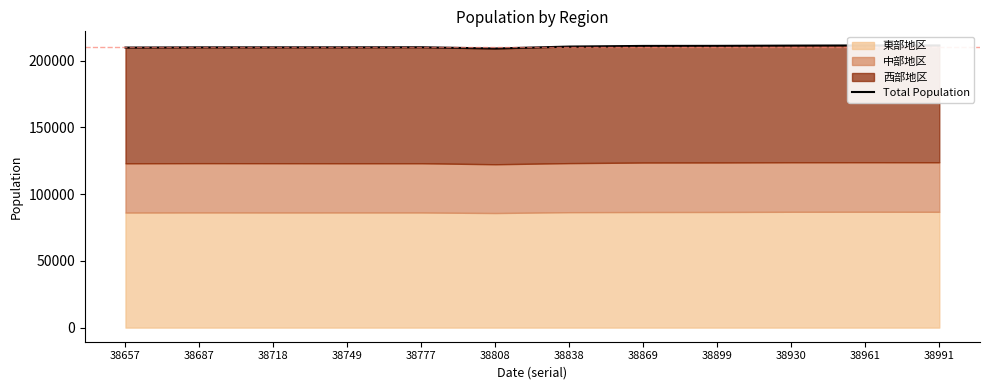

True or false: the data shows 127238 at 38991.

False